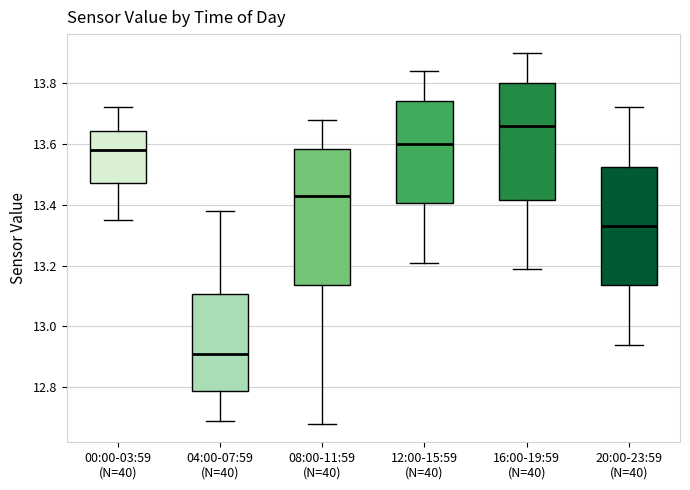

Which box's median line is the lowest?

04:00-07:59 (N=40)